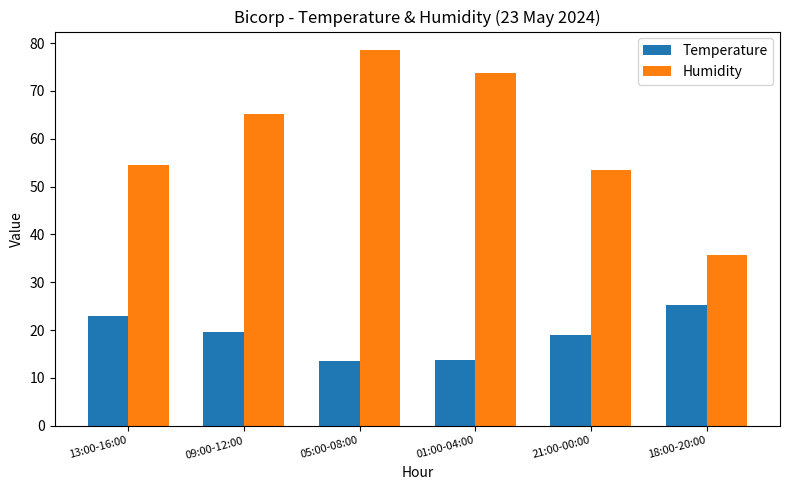

What is the sum of the Humidity values at 13:00-16:00 and 01:00-04:00?

128.3